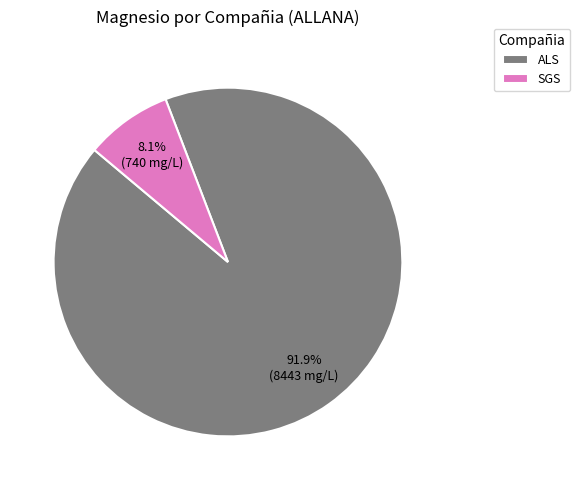

How many segments does this pie chart have?

2